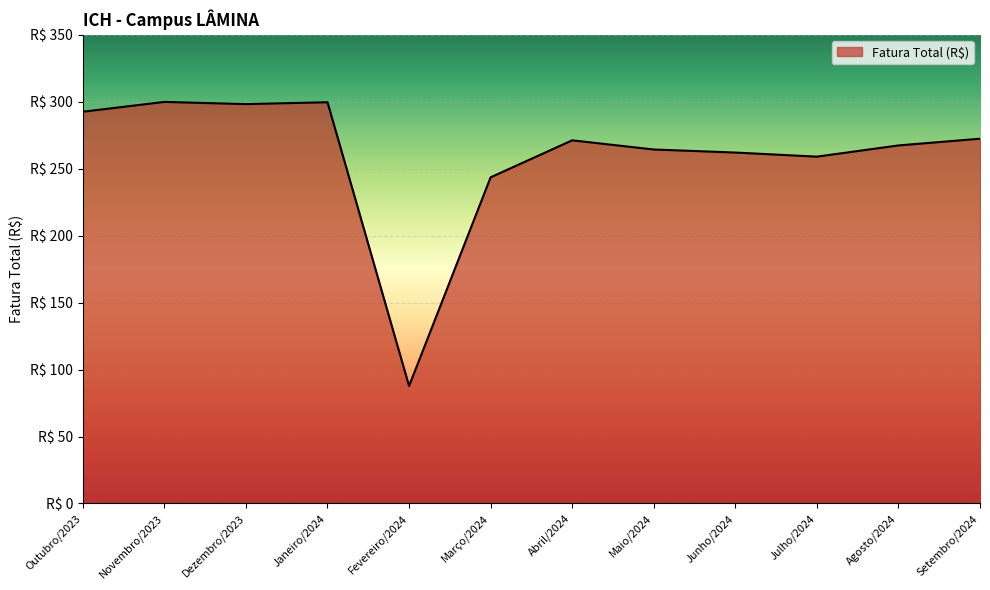

Which has a higher value, Janeiro/2024 or Dezembro/2023?

Janeiro/2024